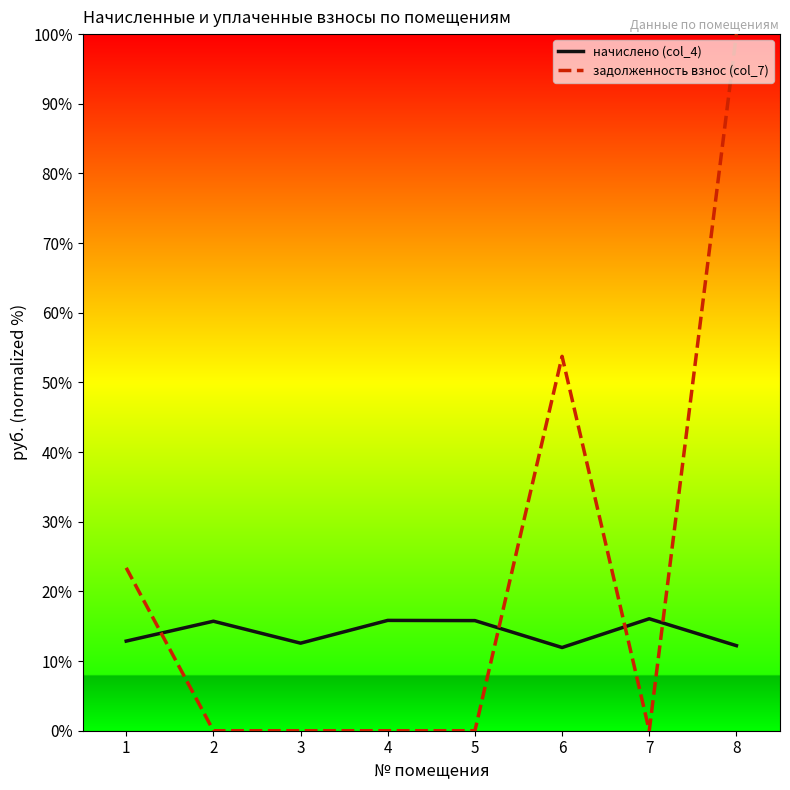

Where is задолженность взнос (col_7) nearest to the value 50?

6